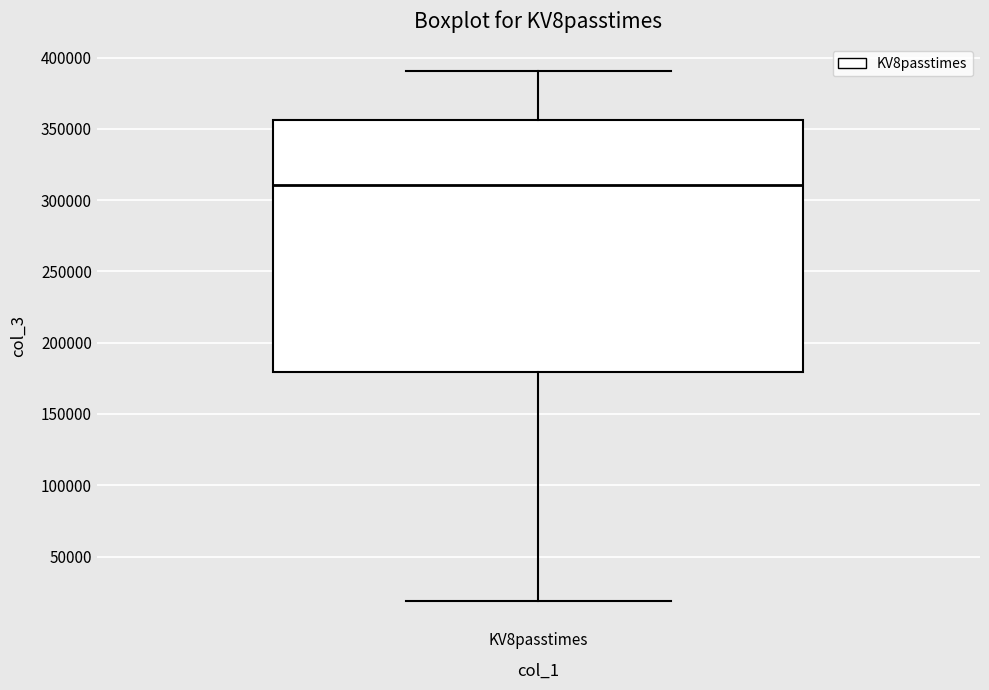

Read this box plot against the y-axis: the position of the median line, the range covered by the box, and the ends of both whiskers. The values are not printed on the chart, so give them approximately, as read against the axis.

median 310000, box 180000 to 355000, whiskers 20000 to 390000